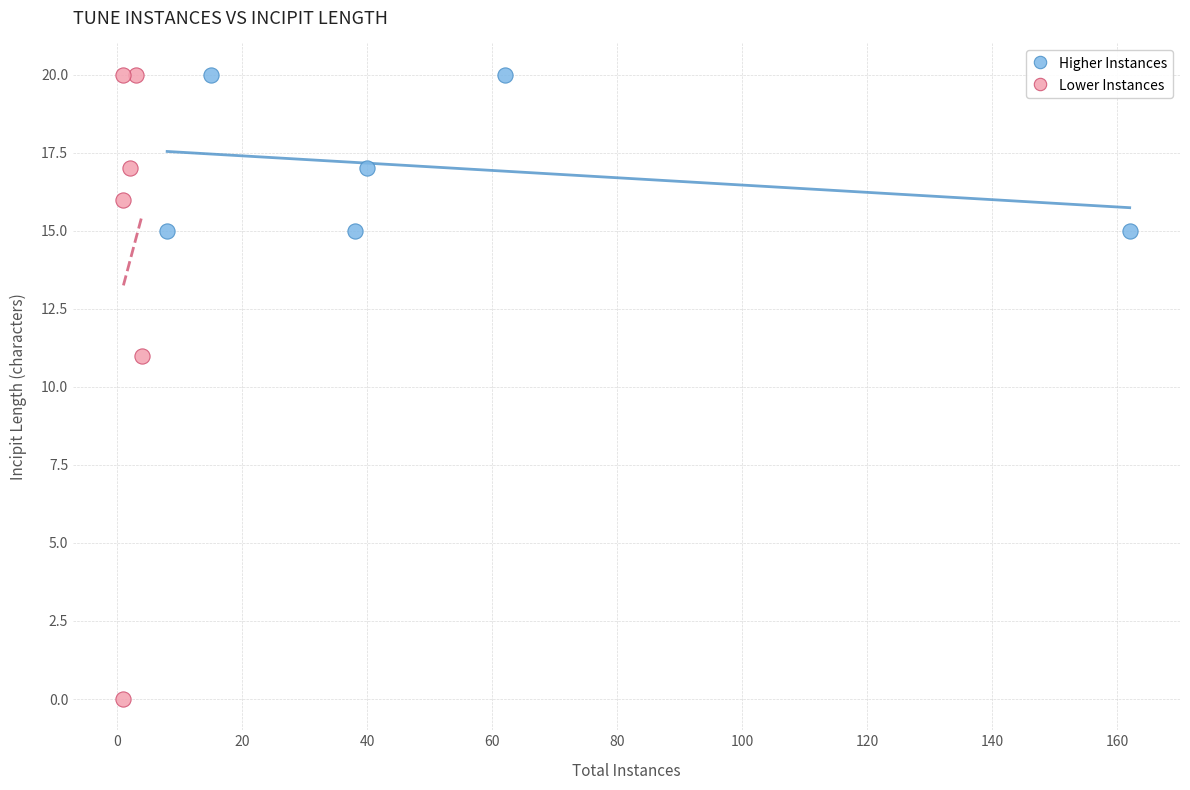

Which series reaches the minimum Y coordinate?

Lower Instances